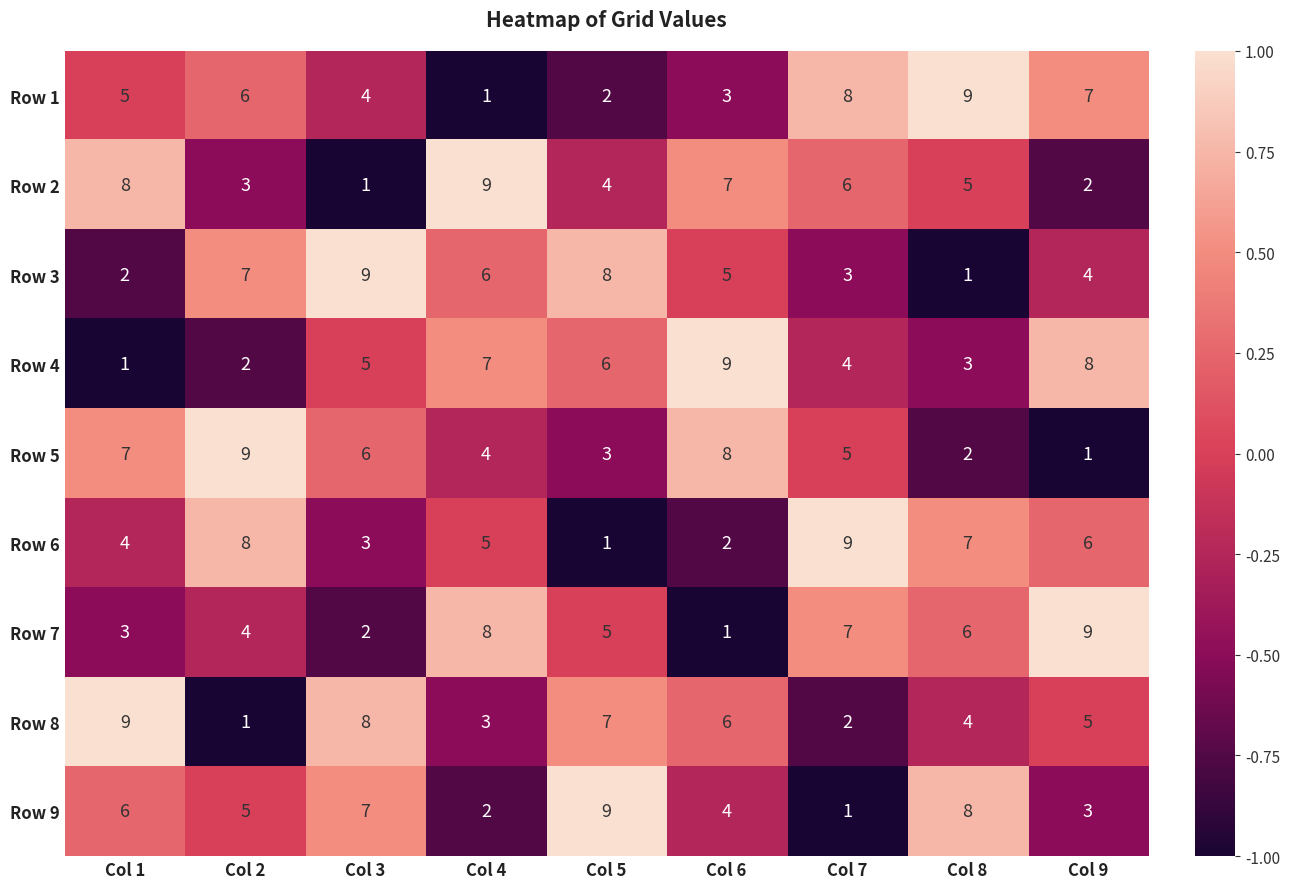

At which label does Row 5 reach its peak?

Col 2